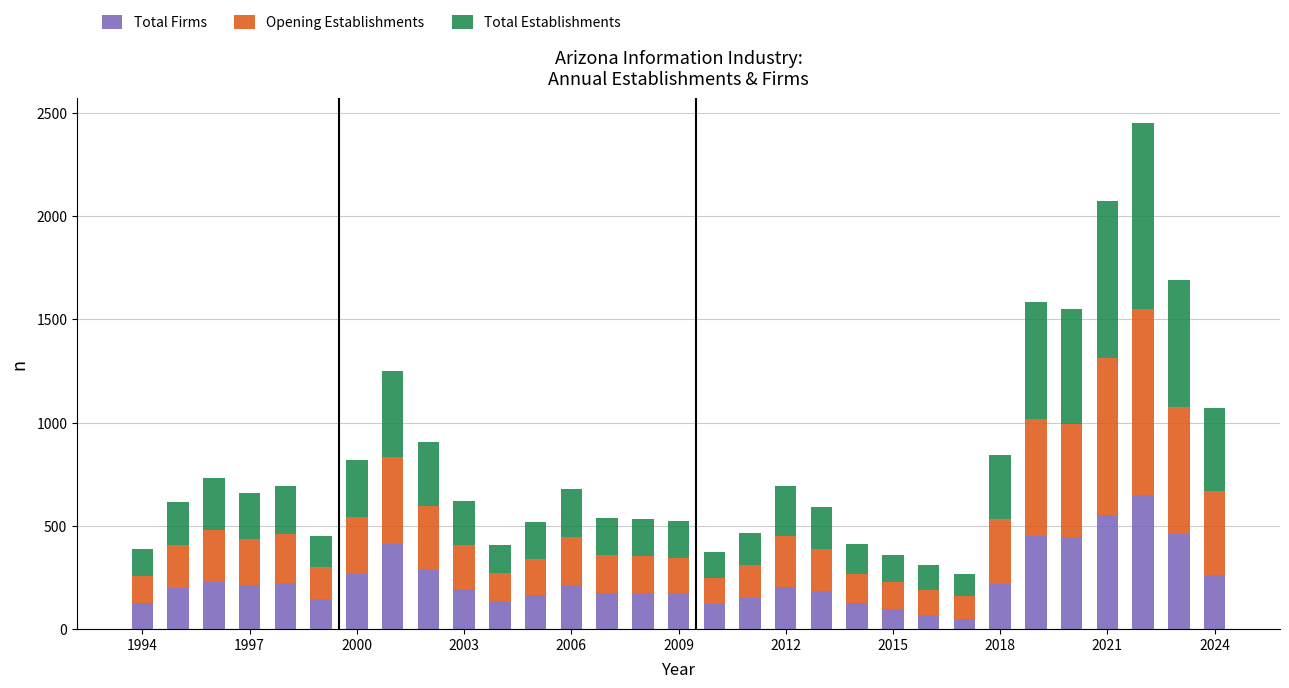

What is the difference between the maximum and minimum values in the Total Firms series?

598